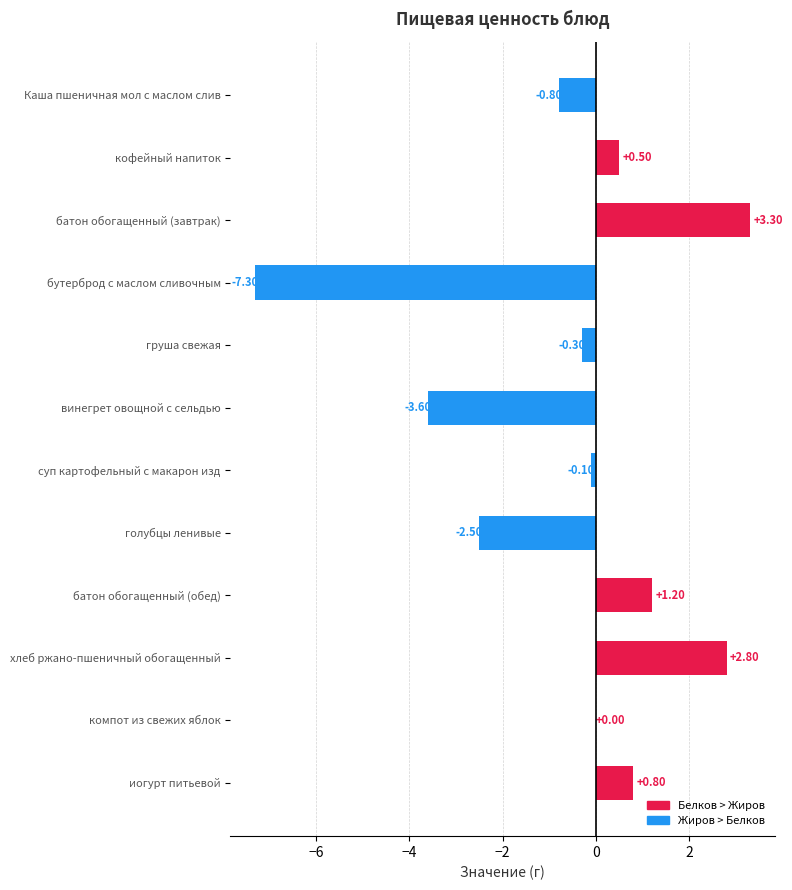

At which label is the value closest to -2?

голубцы ленивые